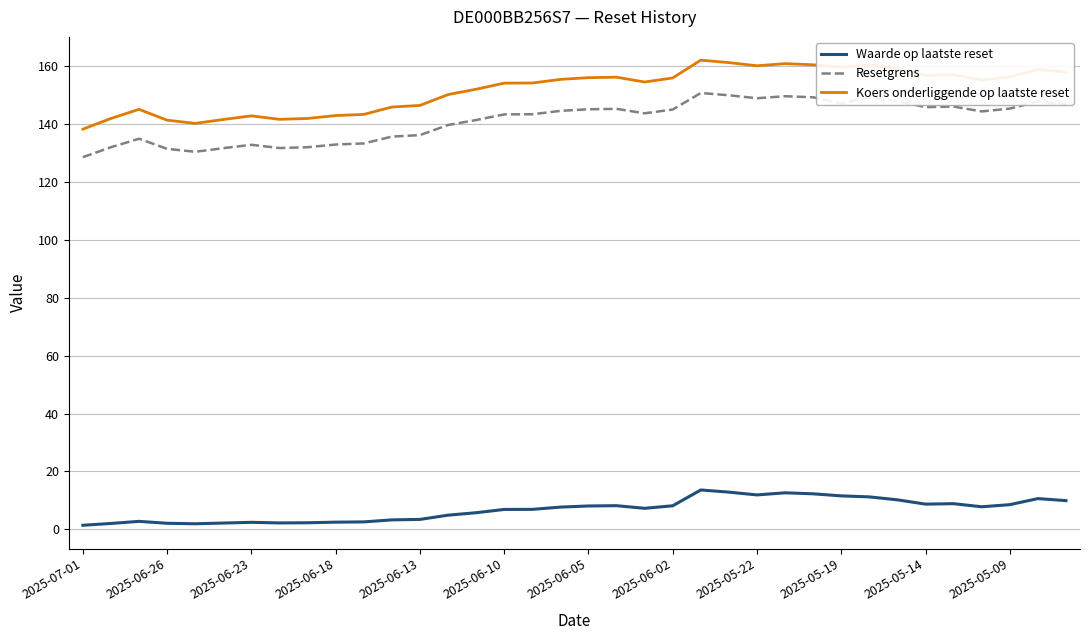

Is this an area chart (filled region under the line)?

No